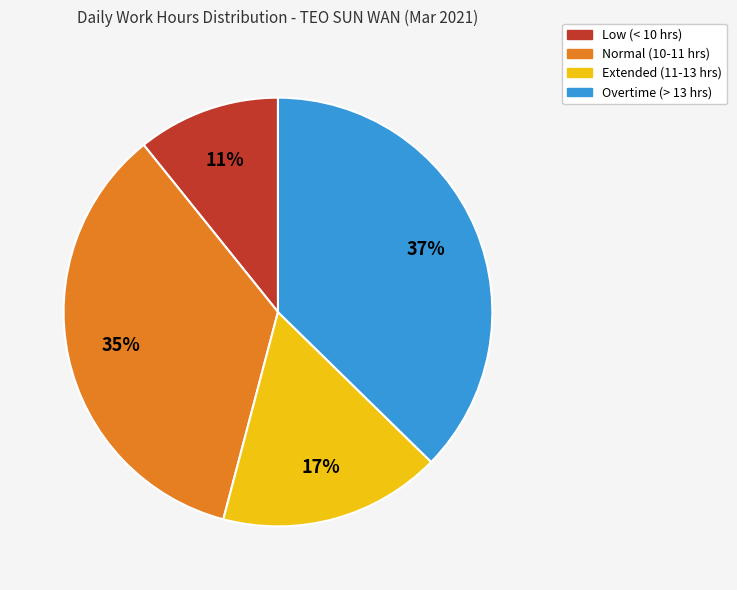

To the nearest percent, what is the average slice percentage?

25%